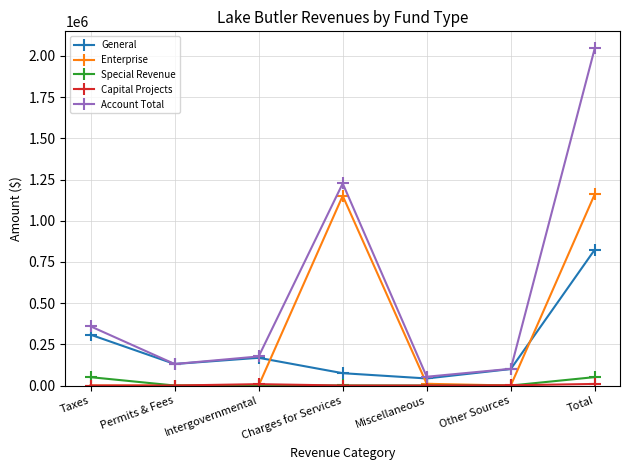

True or false: Special Revenue and Account Total intersect in this chart.

False